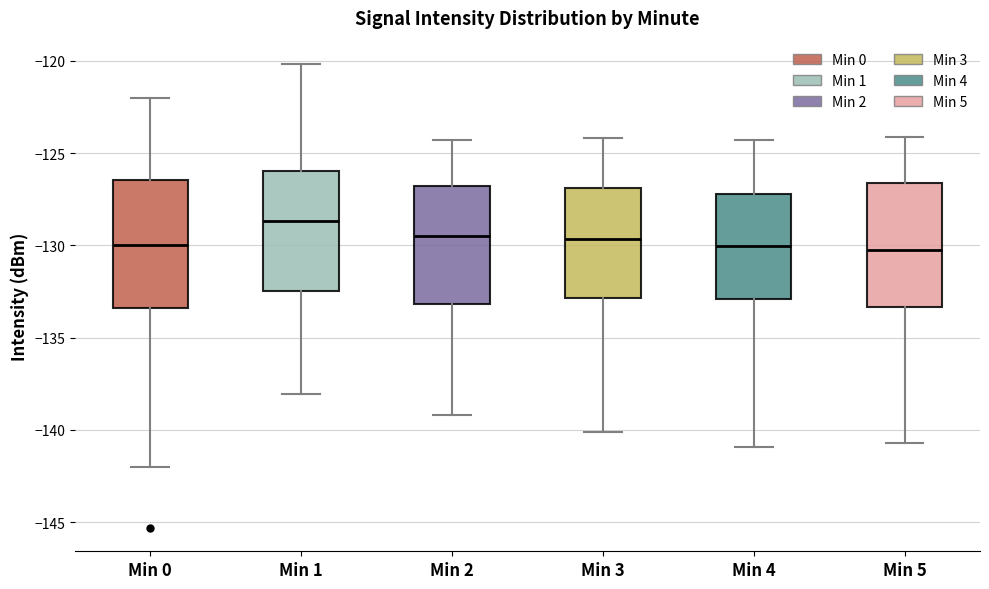

Reading left to right, read every box against the y-axis: the position of its median line, the range the box covers, and the ends of its whiskers. The values are not printed on the chart, so give them approximately, as read against the axis.

Min 0: median -130.0, box -133.5 to -126.5, whiskers -142.0 to -122.0
Min 1: median -128.5, box -132.5 to -126.0, whiskers -138.0 to -120.0
Min 2: median -129.5, box -133.0 to -126.5, whiskers -139.0 to -124.5
Min 3: median -129.5, box -133.0 to -127.0, whiskers -140.0 to -124.0
Min 4: median -130.0, box -133.0 to -127.0, whiskers -141.0 to -124.5
Min 5: median -130.0, box -133.5 to -126.5, whiskers -140.5 to -124.0